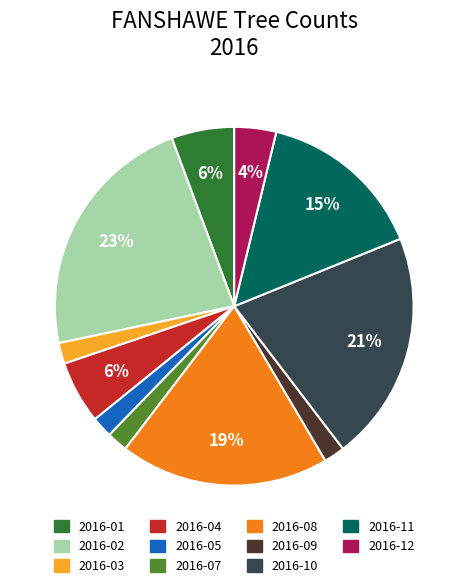

To the nearest percent, what is the difference between the largest and smallest slice percentages?

21%